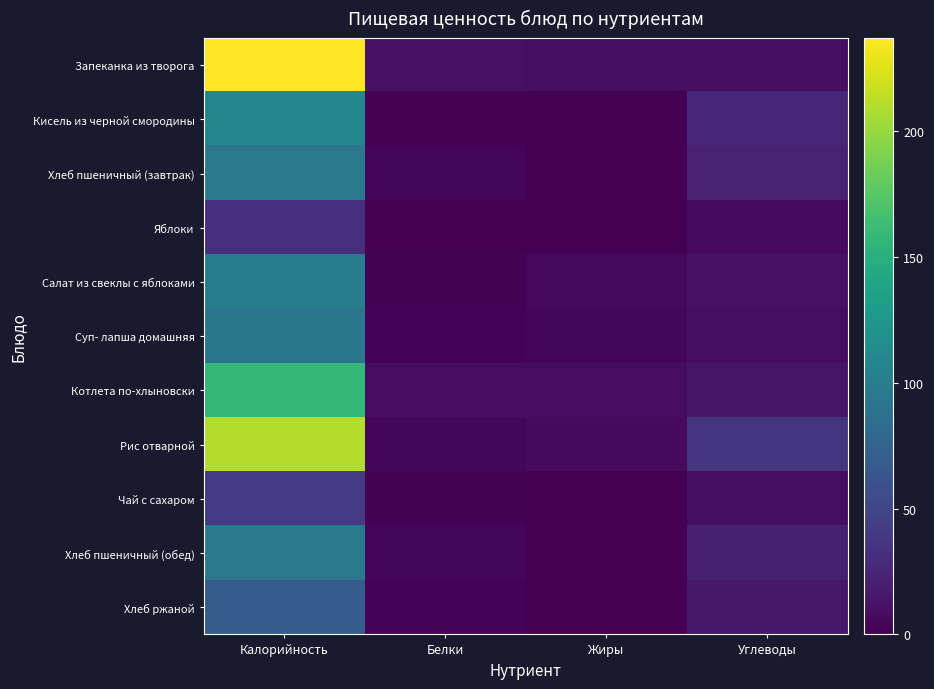

Rank the series by their maximum value, from highest to lowest.

Запеканка из творога, Рис отварной, Котлета по-хлыновски, Кисель из черной смородины, Салат из свеклы с яблоками, Хлеб пшеничный (завтрак), Хлеб пшеничный (обед), Суп- лапша домашняя, Хлеб ржаной, Чай с сахаром, Яблоки